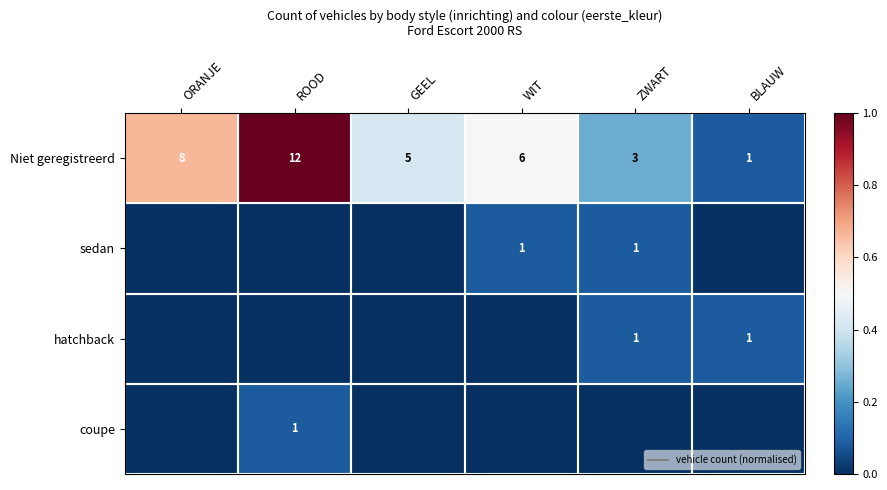

What is the spread (max minus min) of values at ORANJE?

0.7